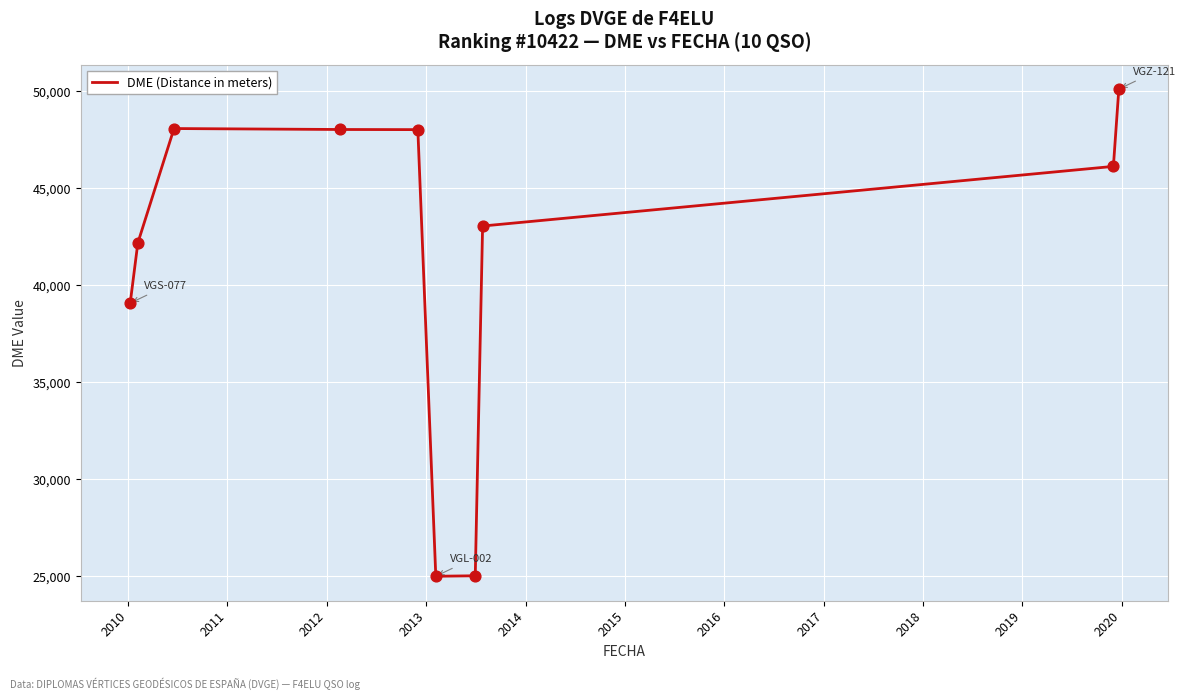

What is the greatest value displayed?

50102